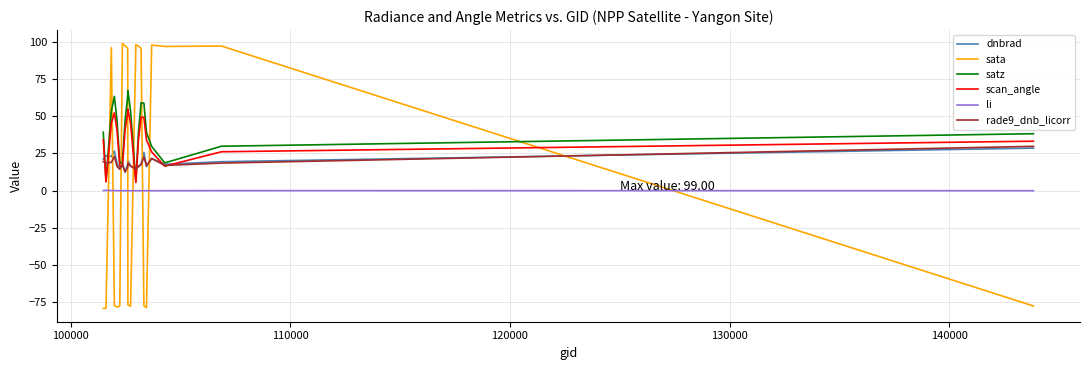

What are all the series names shown in the legend?

dnbrad, sata, satz, scan_angle, li, rade9_dnb_licorr